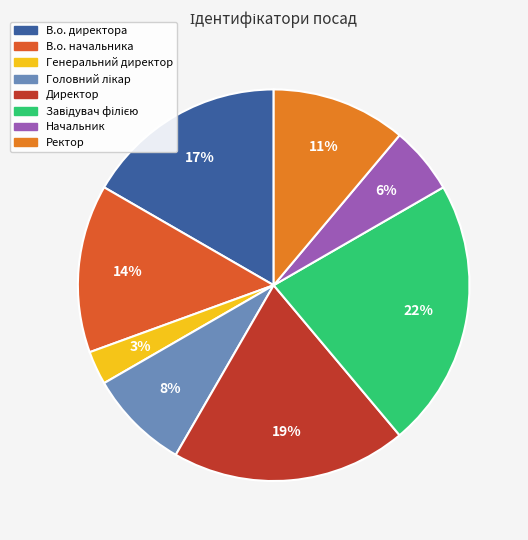

True or false: Ректор accounts for 25% of the total.

False